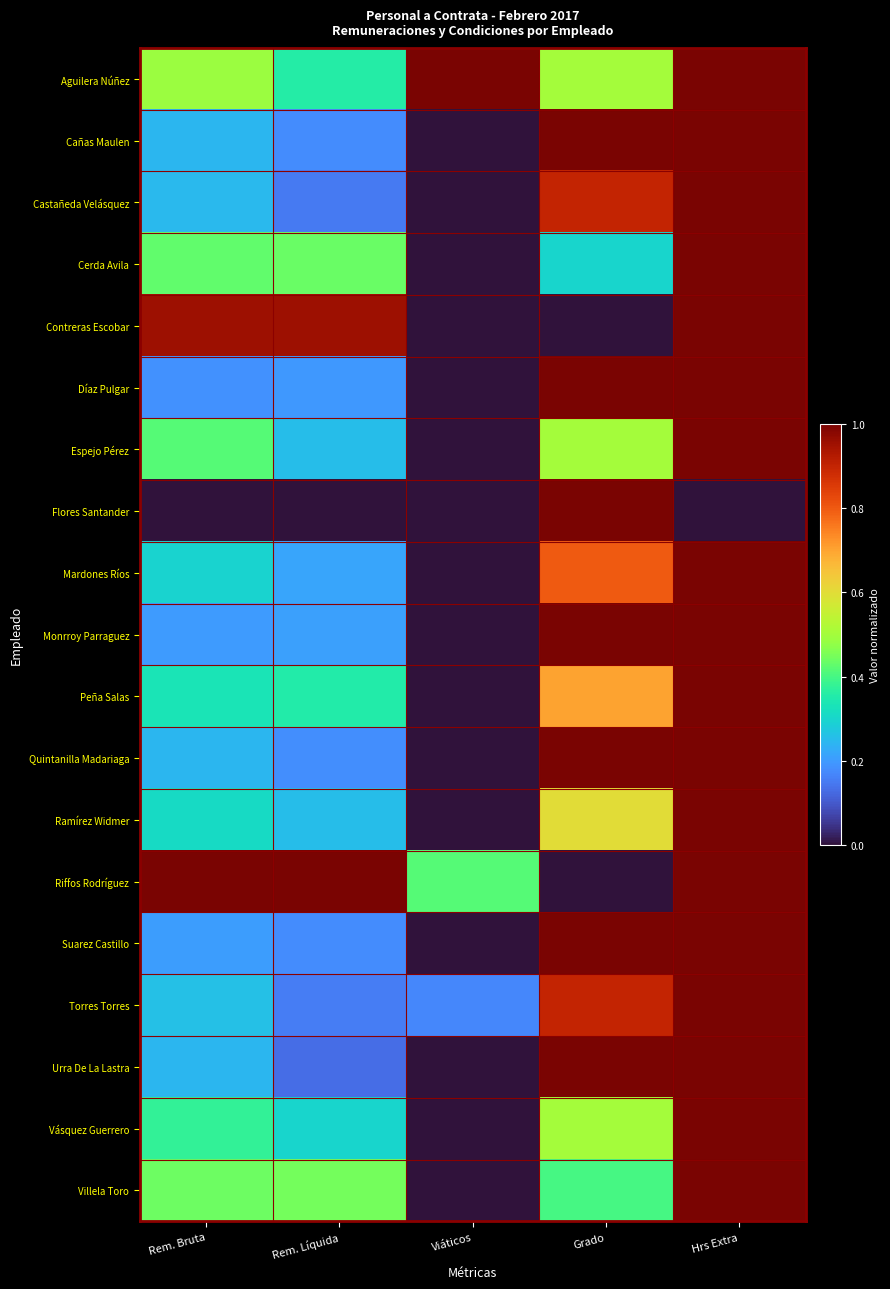

What is the maximum value shown in the chart?

1.0